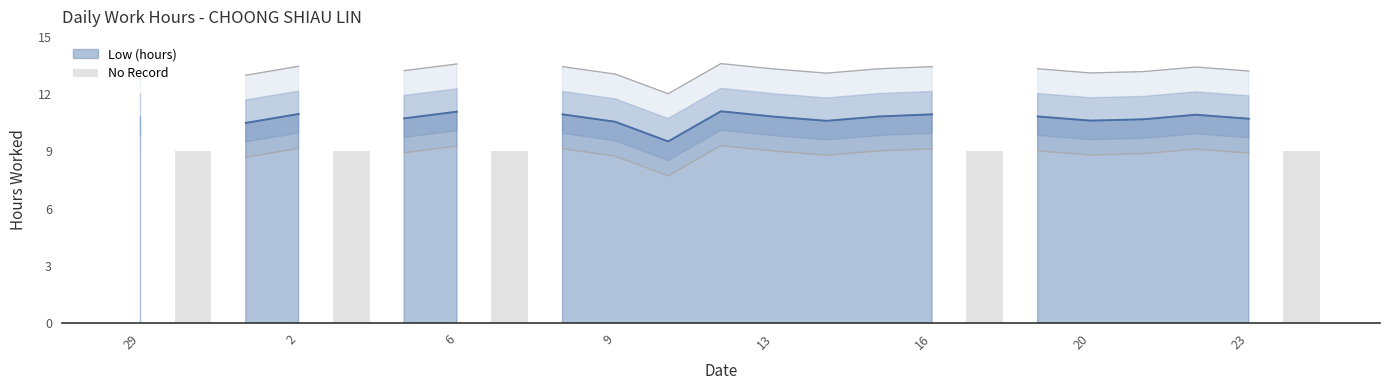

At which label is the value closest to 4?

29